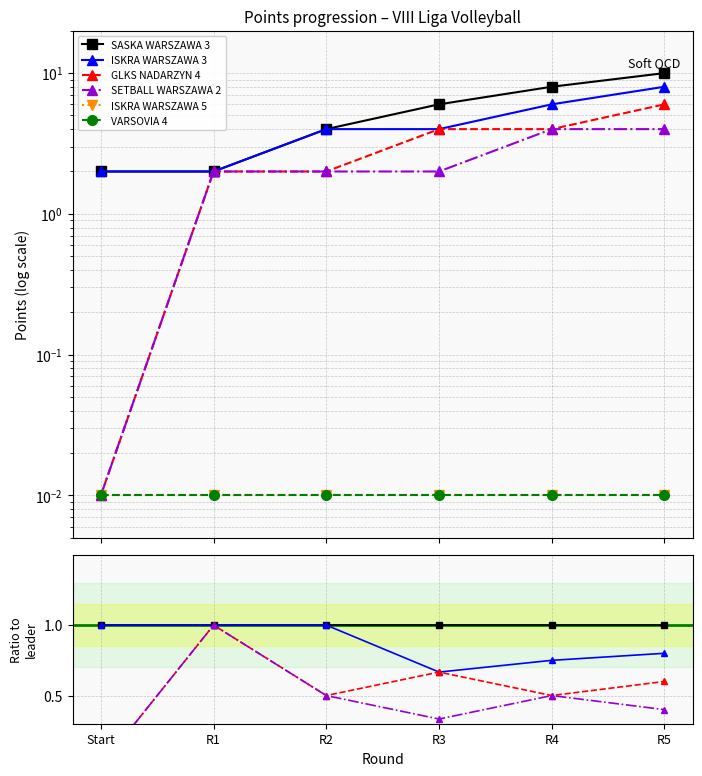

How many lines are shown in the chart?

6